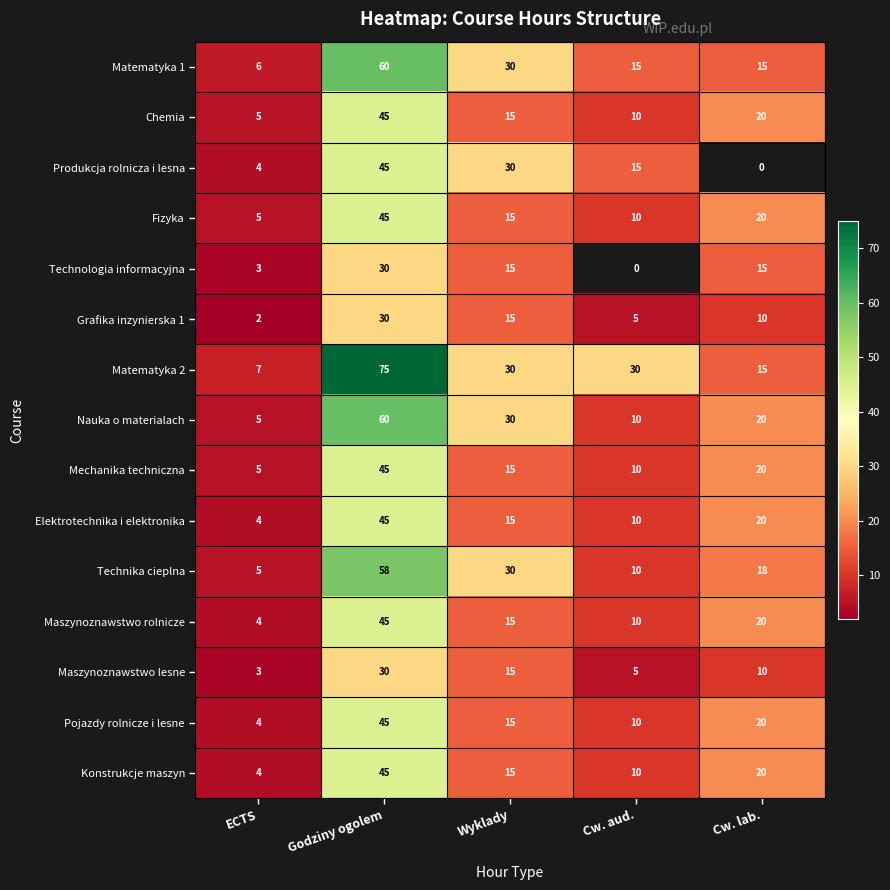

What is the minimum value for Mechanika techniczna?

5